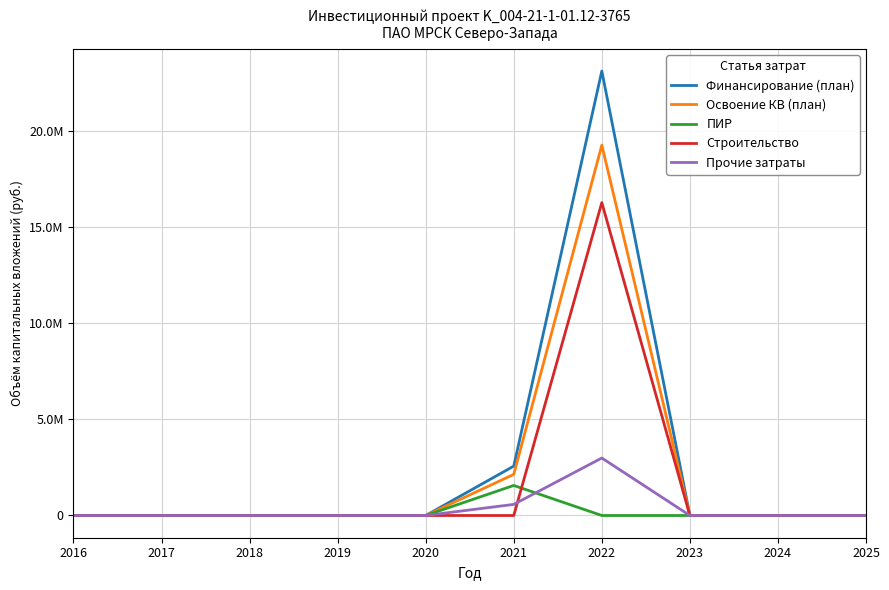

Is it true that Финансирование (план) equals 0 at 2018?

True